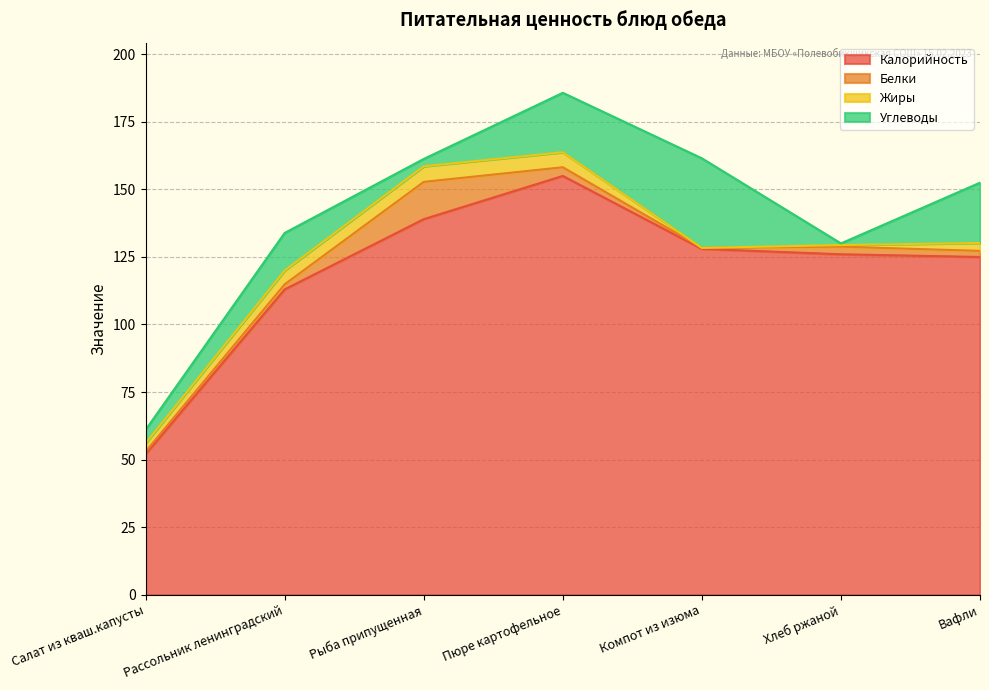

What is the sum of all Белки values?

25.3